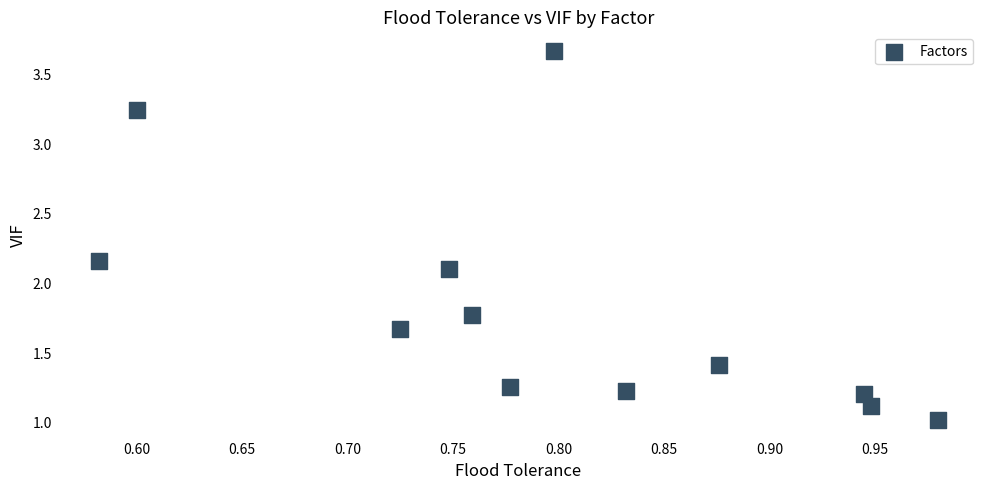

What is the average Y value?

1.8